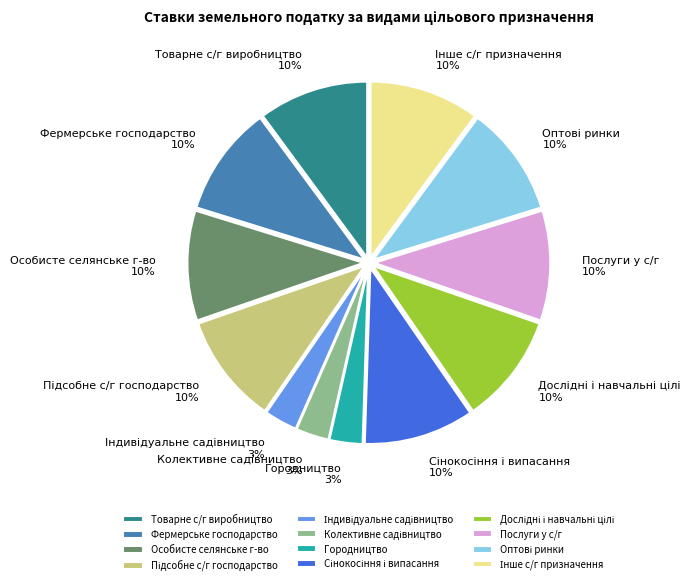

To the nearest percent, what percentage of the pie is Товарне с/г виробництво?

10%